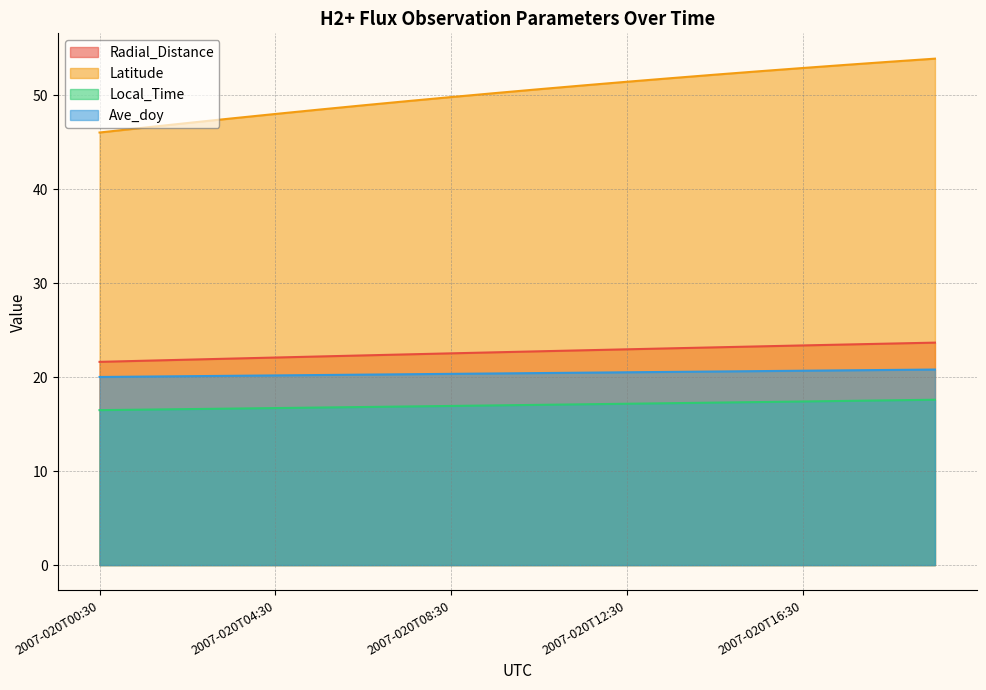

True or false: Radial_Distance has more than 0 points higher than both neighbors.

False